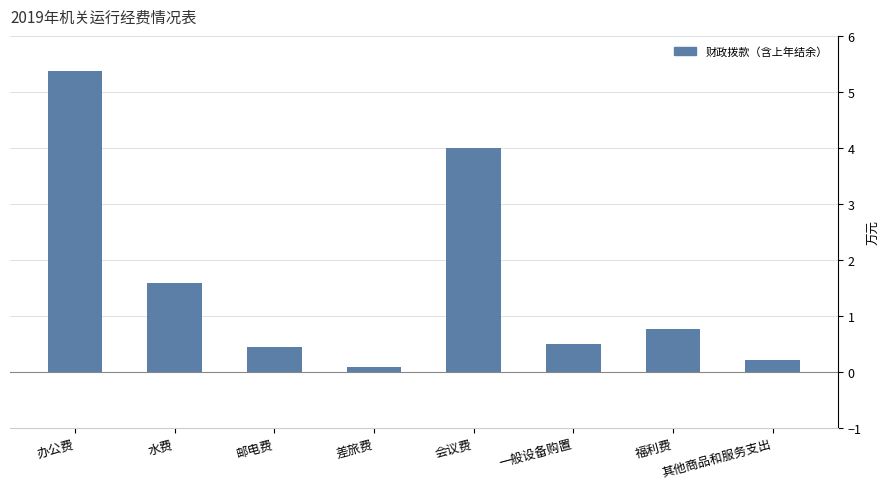

What is the difference between the maximum and minimum values?

5.3